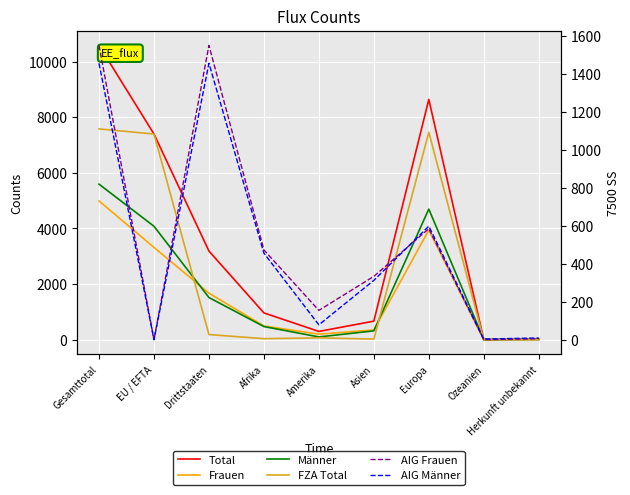

How many interior local valleys does the FZA Total series have?

3